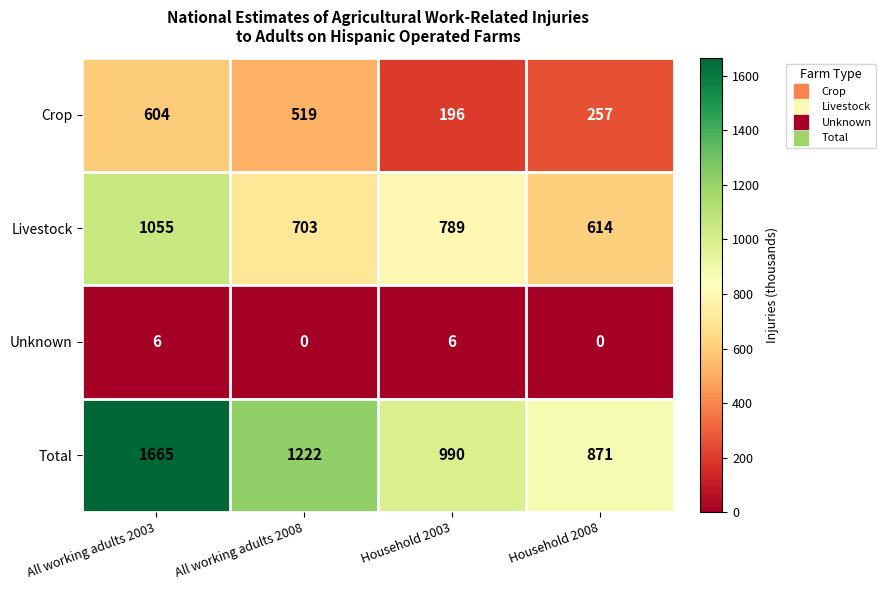

At Household 2008, list the series in order from largest to smallest.

Total, Livestock, Crop, Unknown